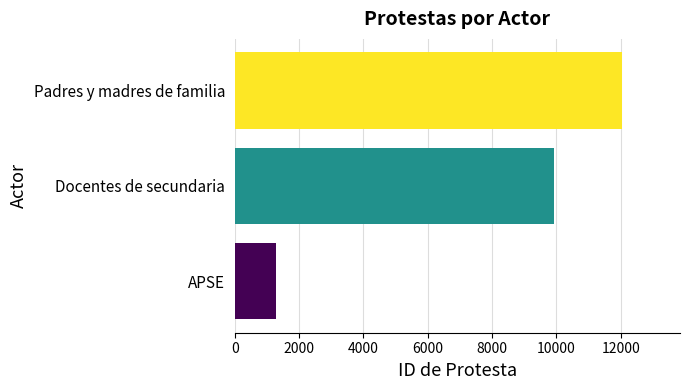

The value at Padres y madres de familia is 12036. True or false?

True